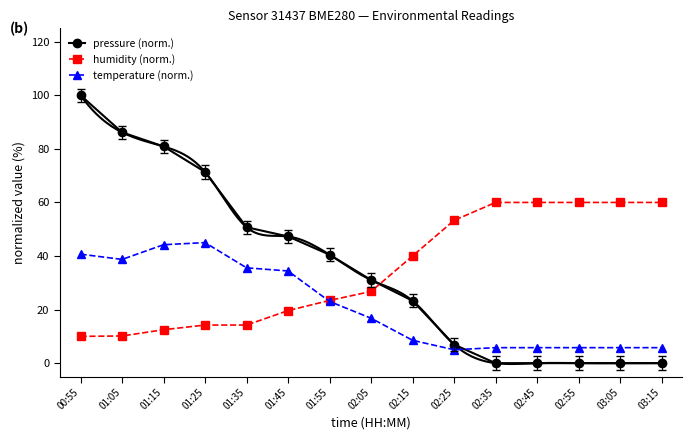

Reading left to right, transcribe all the data shown in this chart.

pressure (norm.): 00:55=100.0	01:05=86.2	01:15=80.9	01:25=71.4	01:35=50.7	01:45=47.3	01:55=40.5	02:05=31.1	02:15=23.3	02:25=6.9	02:35=0.0	02:45=0.0	02:55=0.0	03:05=0.0	03:15=0.0
humidity (norm.): 00:55=10.0	01:05=10.1	01:15=12.5	01:25=14.2	01:35=14.2	01:45=19.6	01:55=23.4	02:05=26.8	02:15=40.0	02:25=53.3	02:35=60.0	02:45=60.0	02:55=60.0	03:05=60.0	03:15=60.0
temperature (norm.): 00:55=40.7	01:05=38.7	01:15=44.2	01:25=45.0	01:35=35.6	01:45=34.4	01:55=23.0	02:05=16.8	02:15=8.5	02:25=5.0	02:35=5.8	02:45=5.8	02:55=5.8	03:05=5.8	03:15=5.8